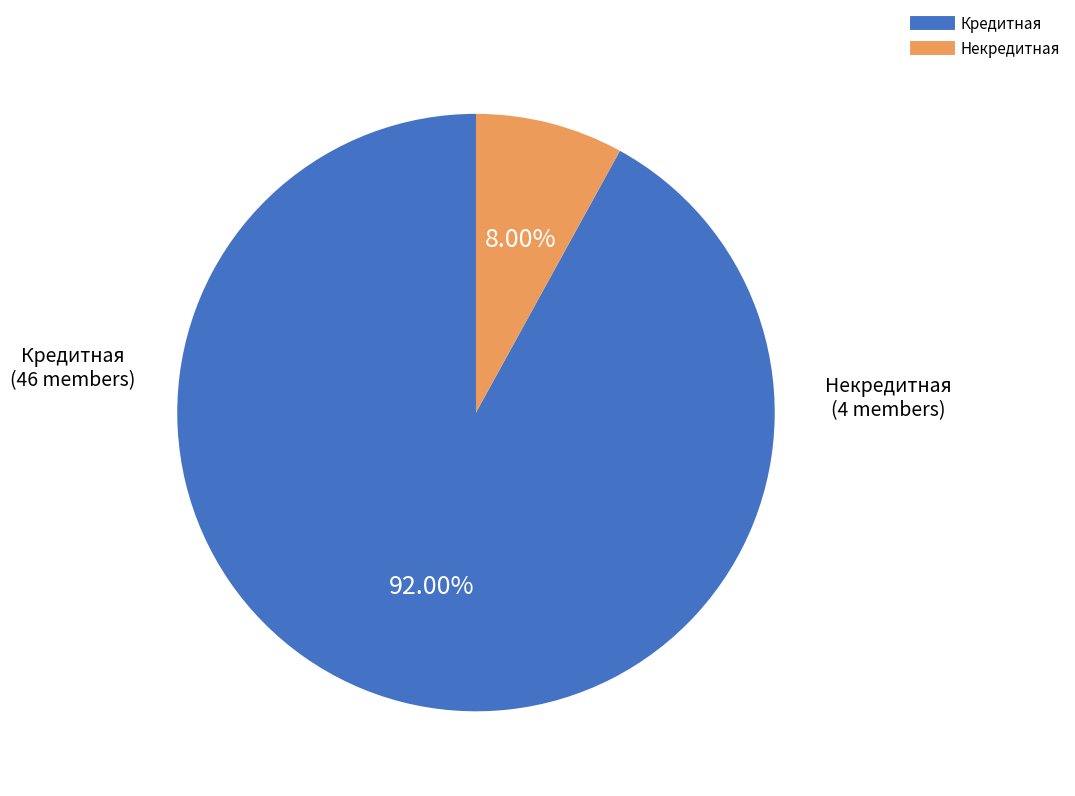

Which category has the biggest portion of the pie?

Кредитная